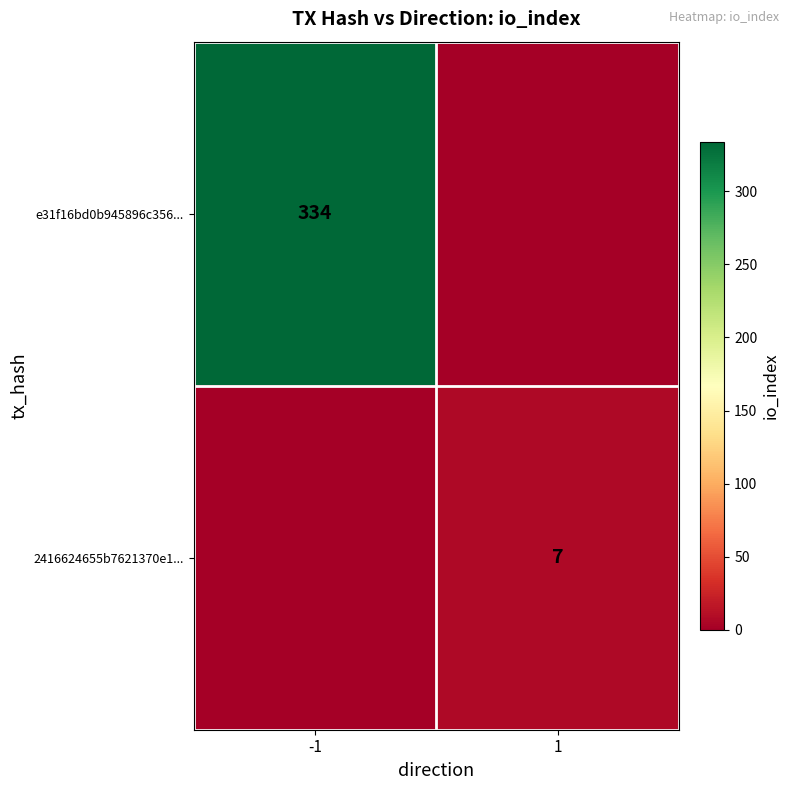

The e31f16bd0b945896c356... series shows 334 at -1. True or false?

True